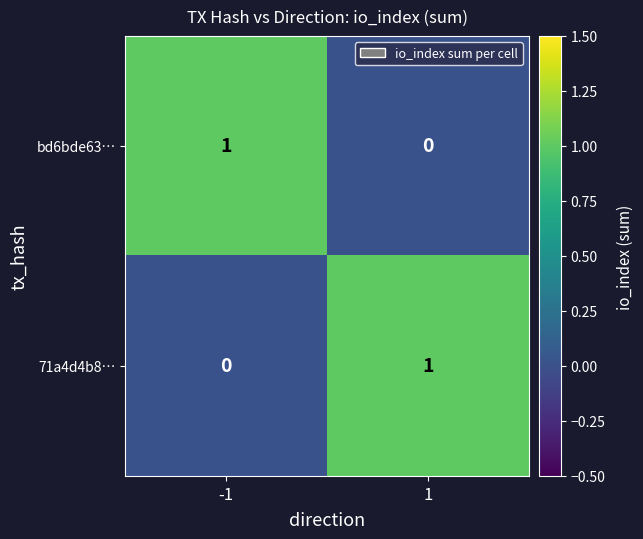

At 1, list the series in order from smallest to largest.

bd6bde63…, 71a4d4b8…